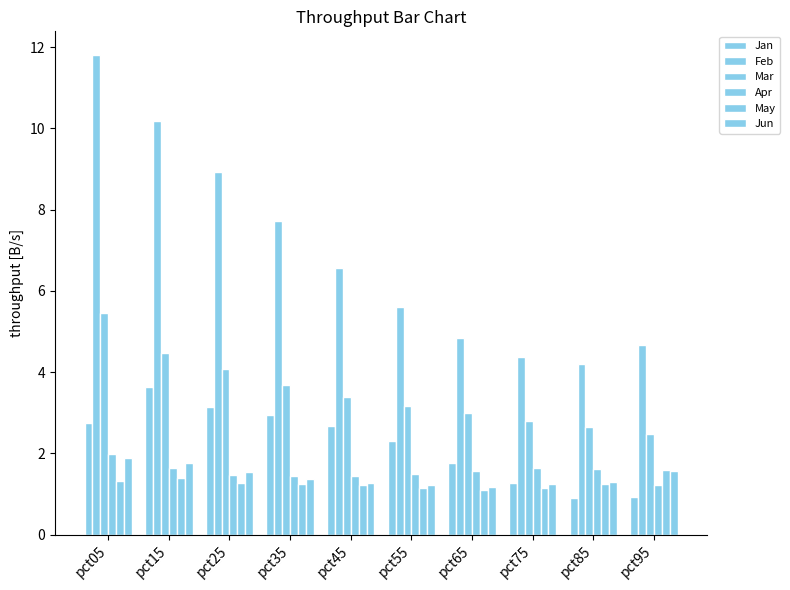

Count the number of categories in the chart.

10